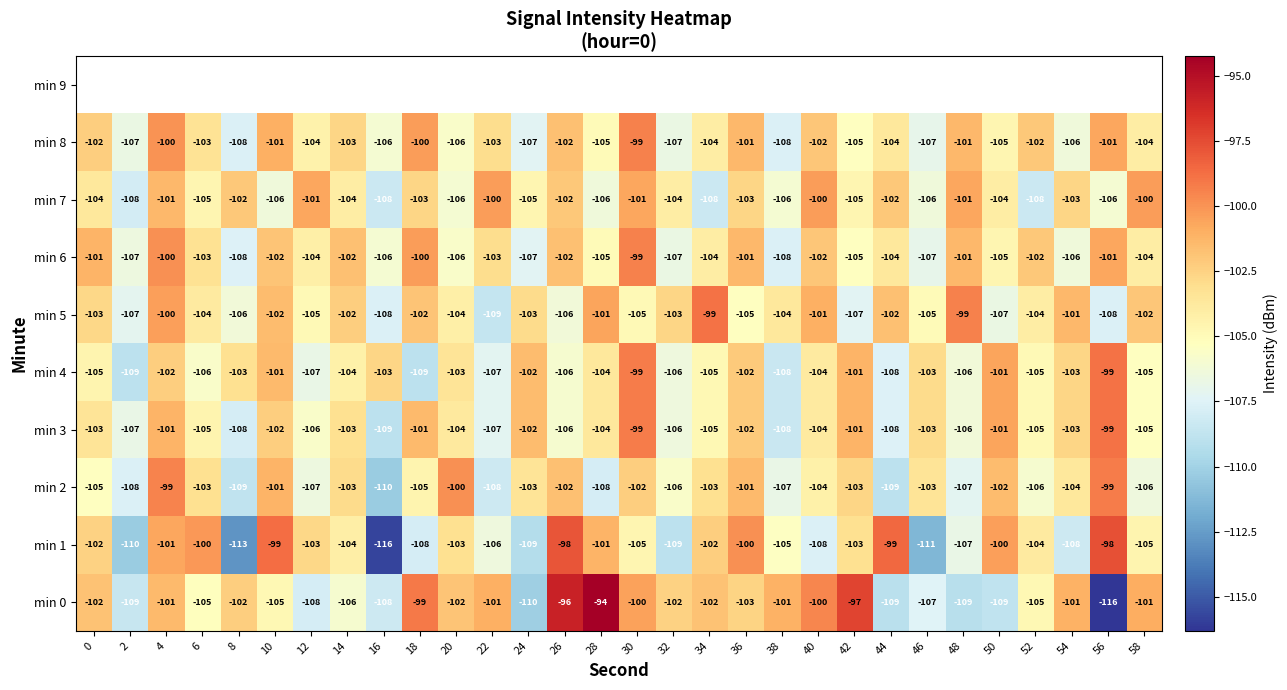

Is the value of min 3 at 44 greater than the value of min 0 at 30?

No